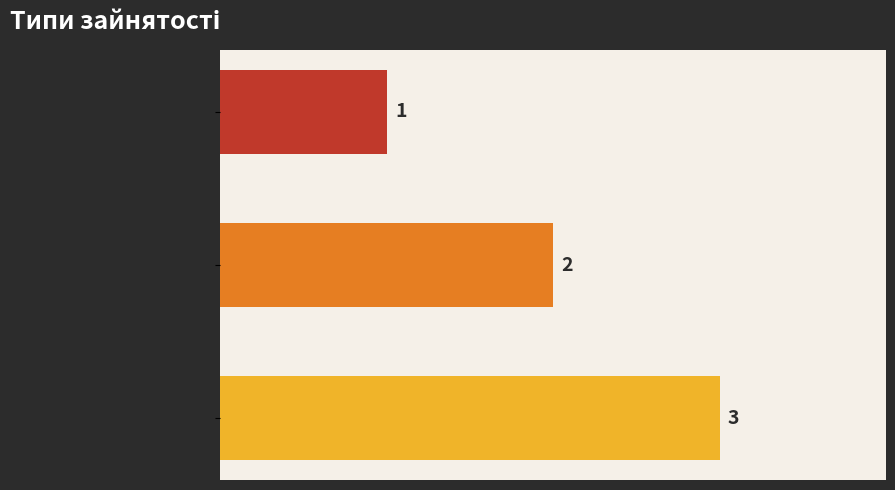

What is the smallest value displayed?

1